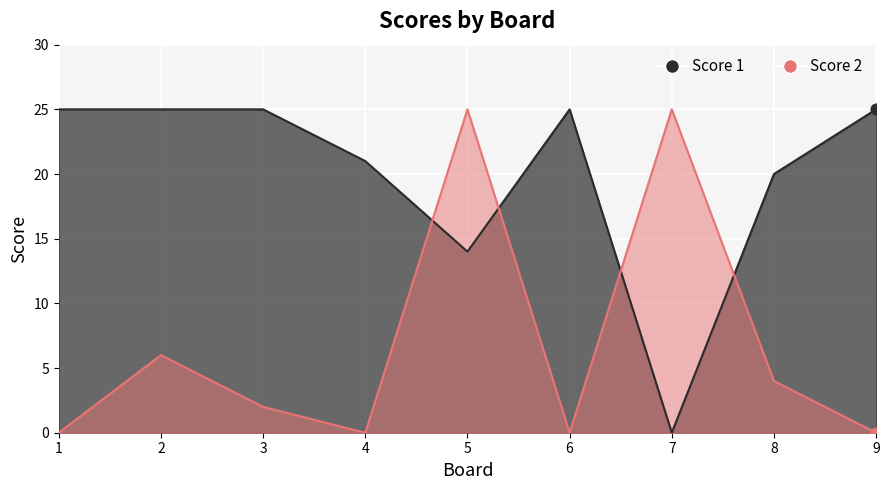

At how many categories does at least one series exceed 17?

9